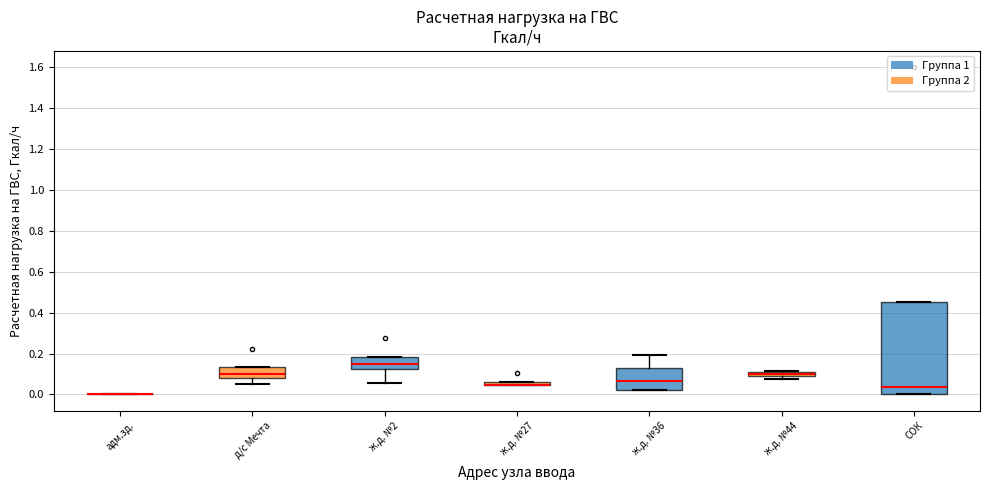

Where is the upper edge of the box for ж.д. №27 on the y-axis? The values are not printed on the chart, so give them approximately, as read against the axis.

0.06